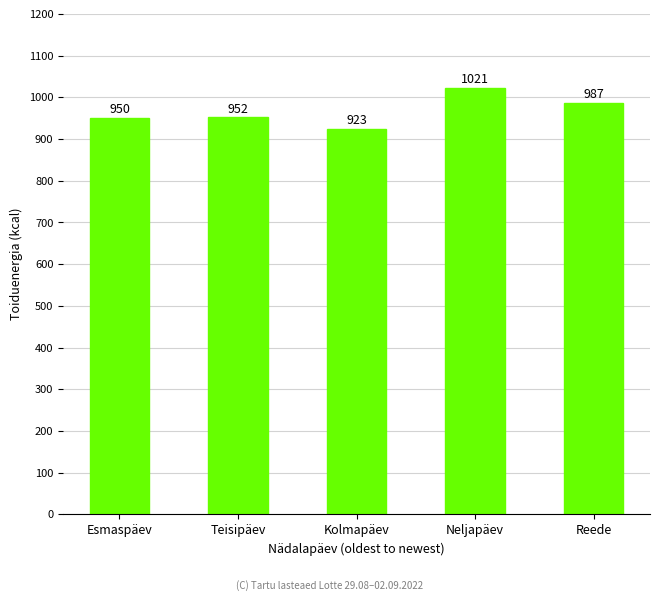

Does the chart contain any negative values?

No